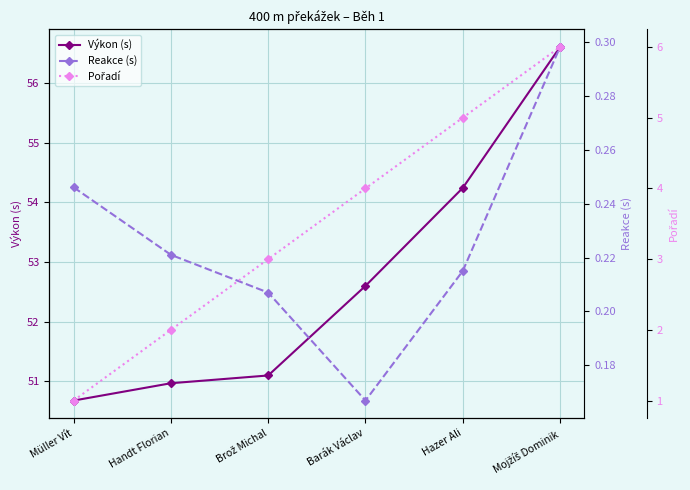

Where is Výkon (s) nearest to the value 53?

Barák Václav